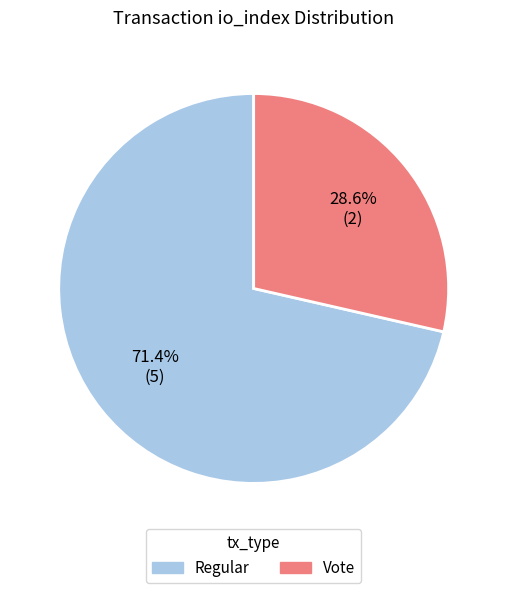

Is there any slice that represents more than half of the pie?

Yes